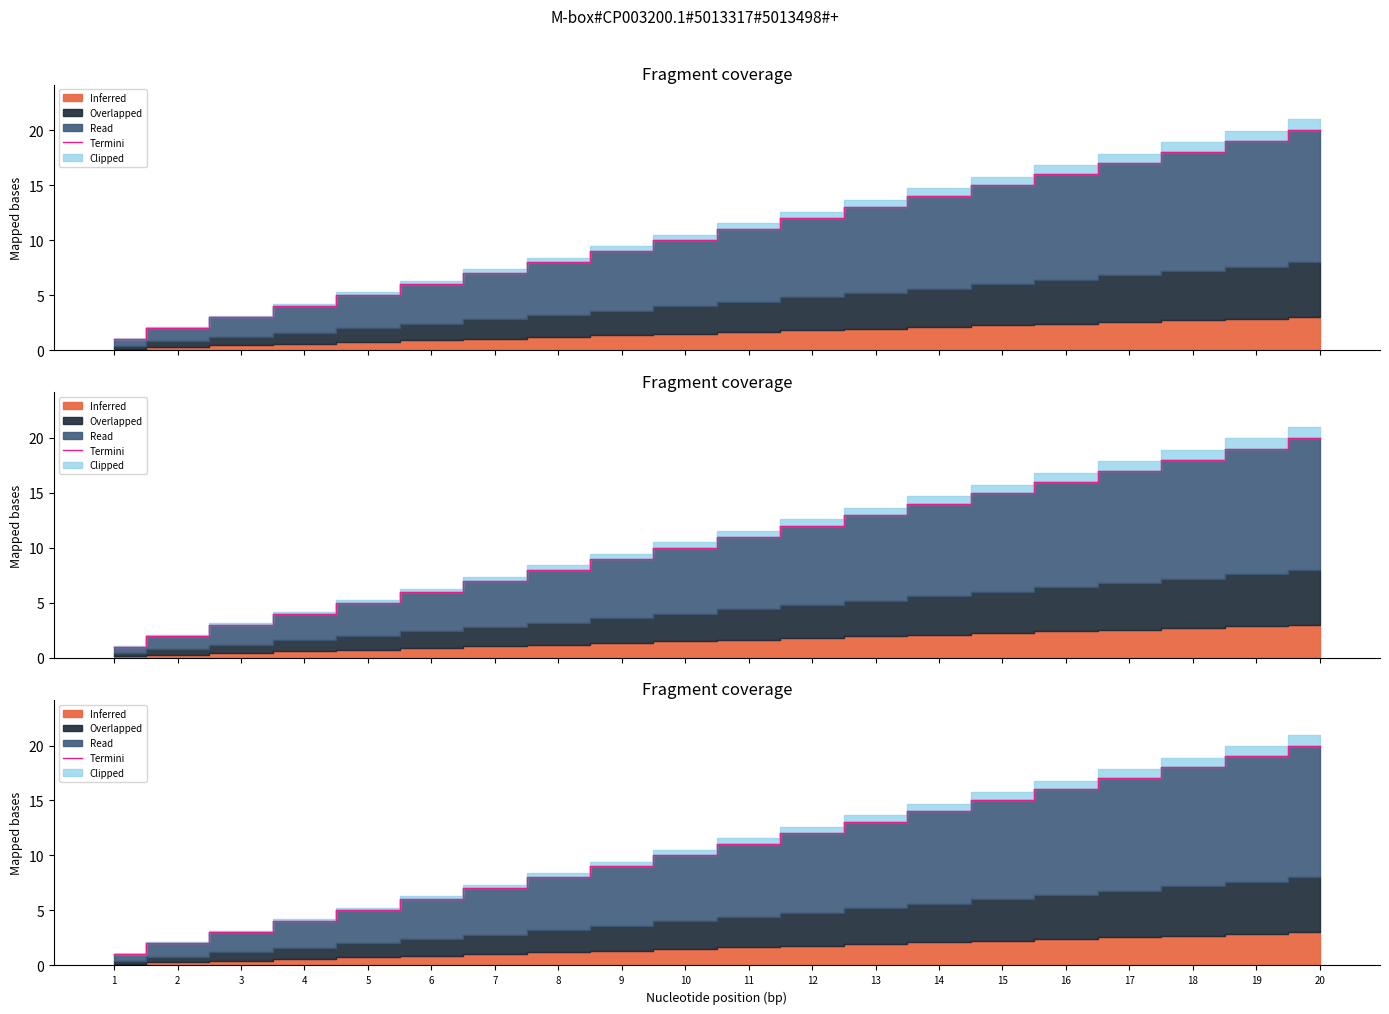

Rank the categories by value from highest to lowest.

20, 19, 18, 17, 16, 15, 14, 13, 12, 11, 10, 9, 8, 7, 6, 5, 4, 3, 2, 1